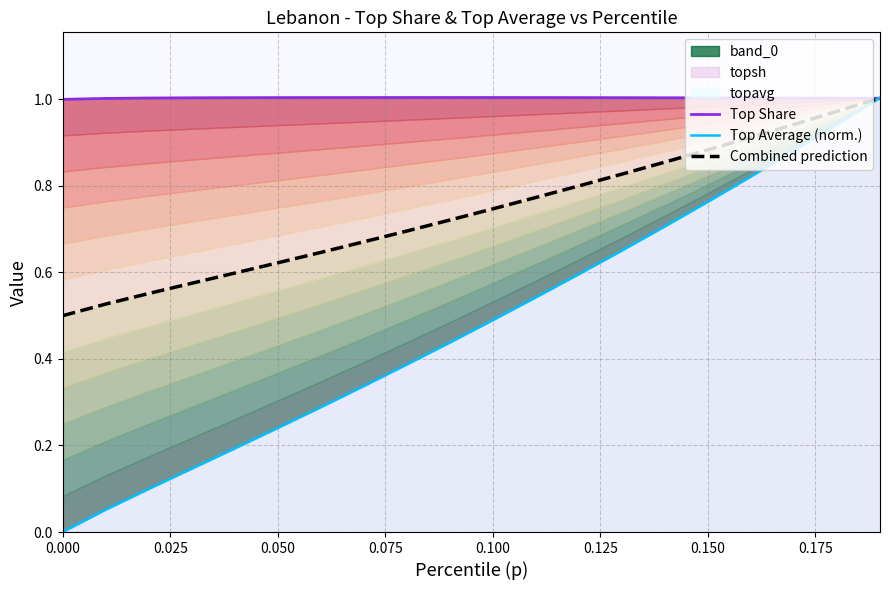

How many interior local peaks does the Top Share series have?

1